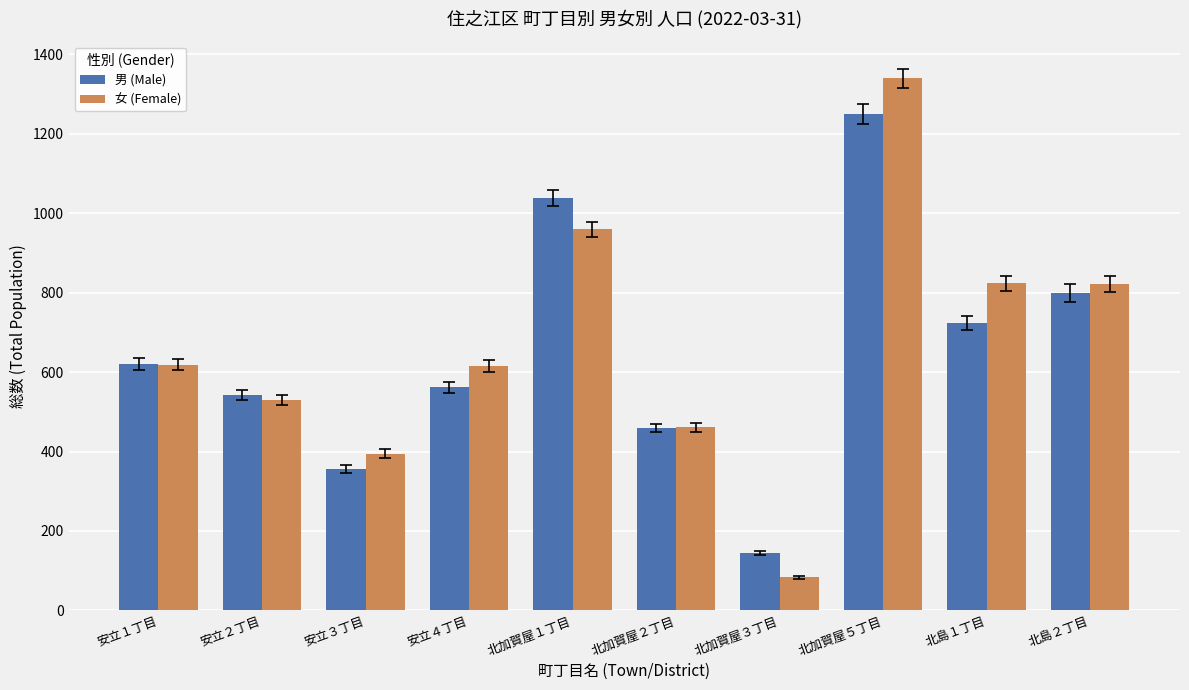

Is the value of 女 (Female) at 北加賀屋５丁目 greater than the value of 男 (Male) at 北加賀屋１丁目?

Yes